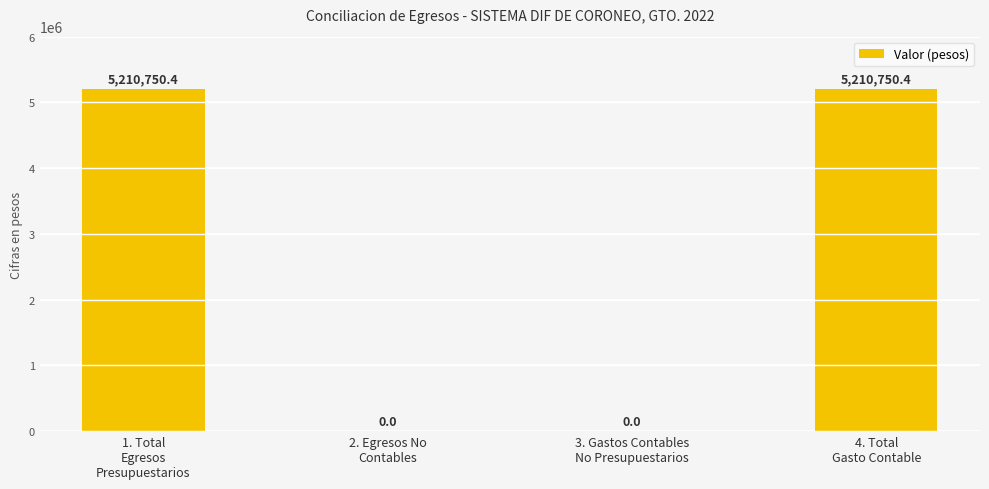

What is the maximum value shown in the chart?

5210750.4